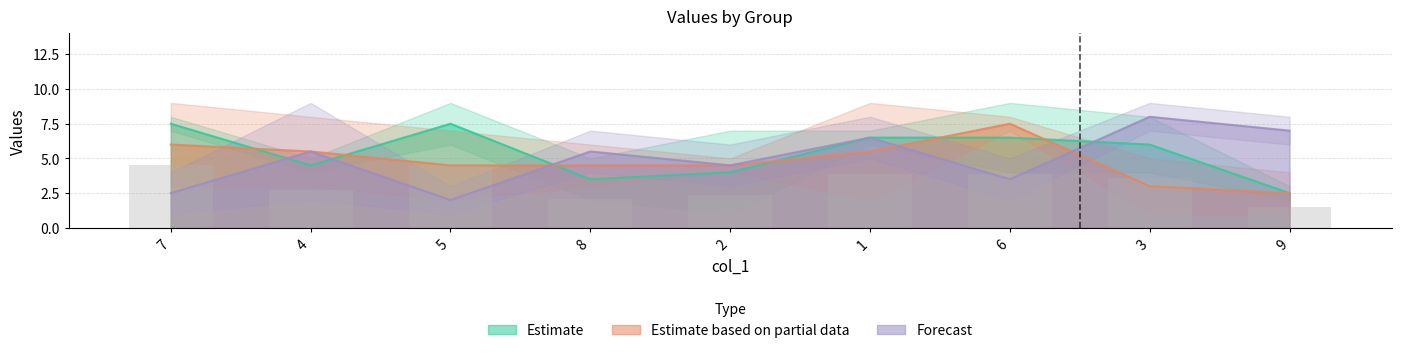

True or false: Forecast has a value of 2.5 at 7.

True